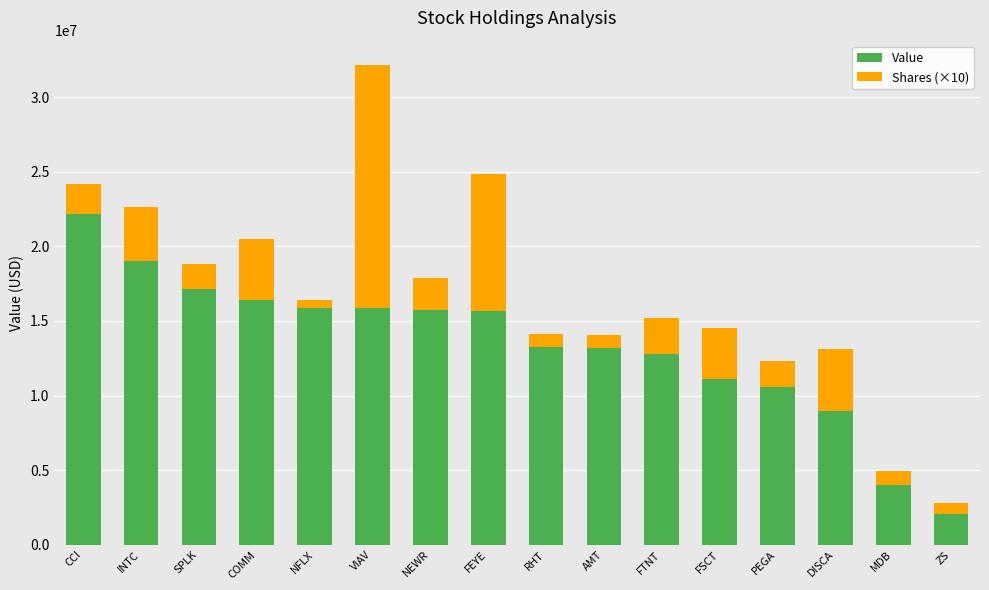

The Value series shows 9288534 at COMM. True or false?

False